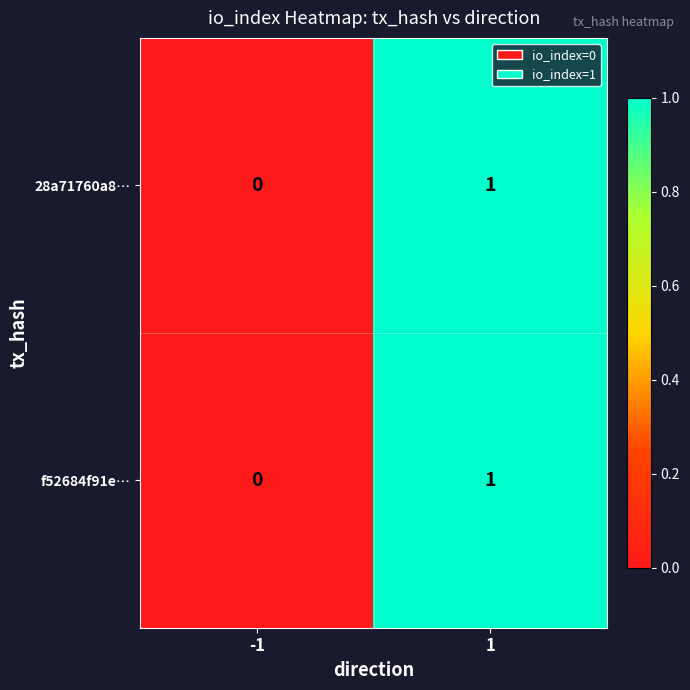

List the labels in order of f52684f91e… value, smallest first.

-1, 1